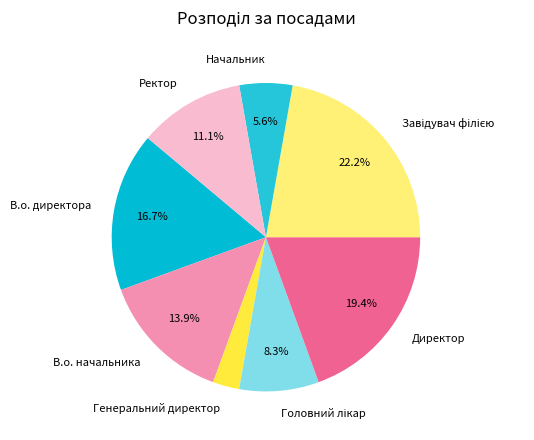

To the nearest percent, what is the average slice percentage?

12%